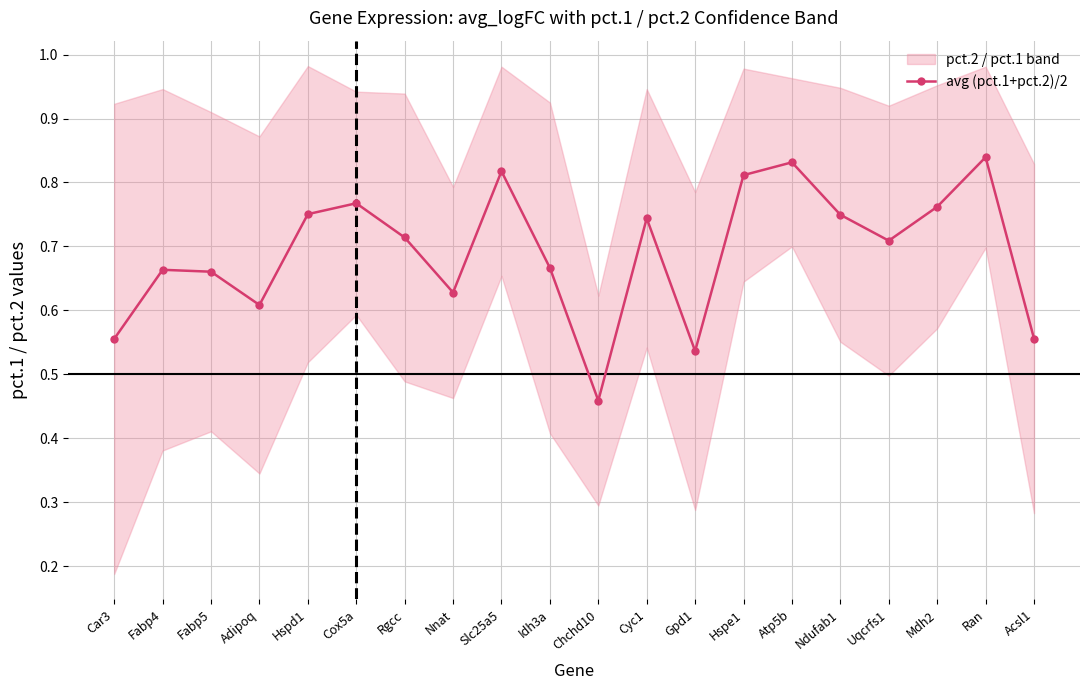

How many interior local valleys (lower than both neighbors) does the data have?

5